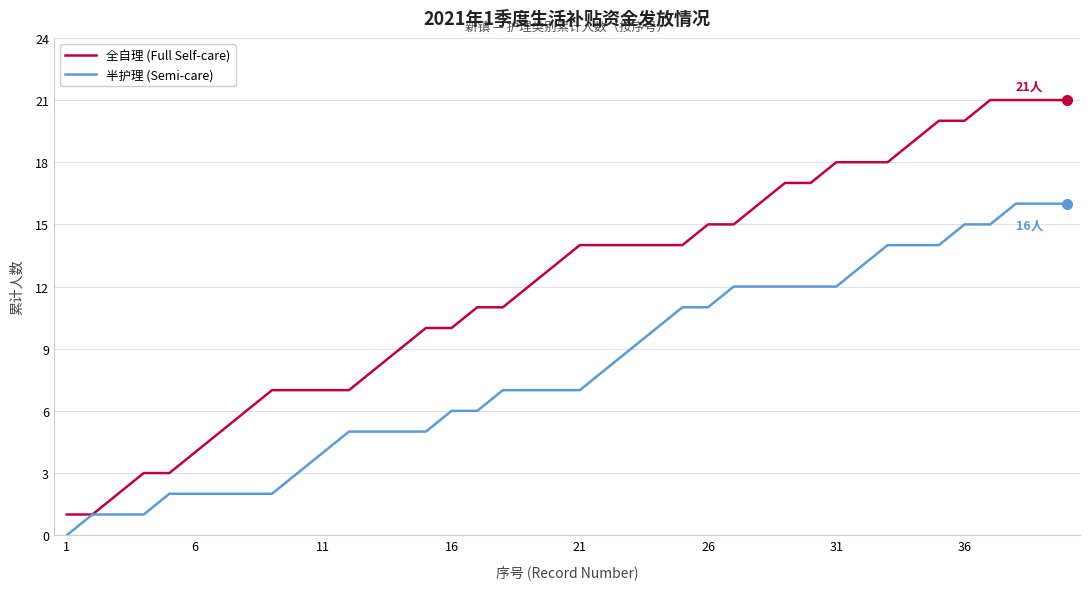

What is the sum of all 半护理 (Semi-care) values?

322